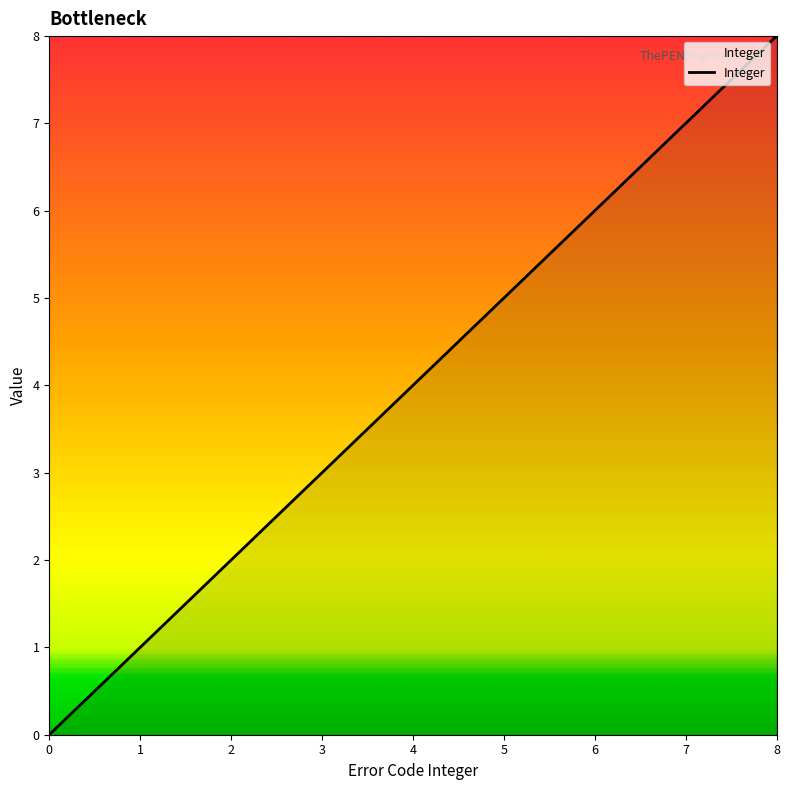

The chart shows a value of 2 at 1. True or false?

False